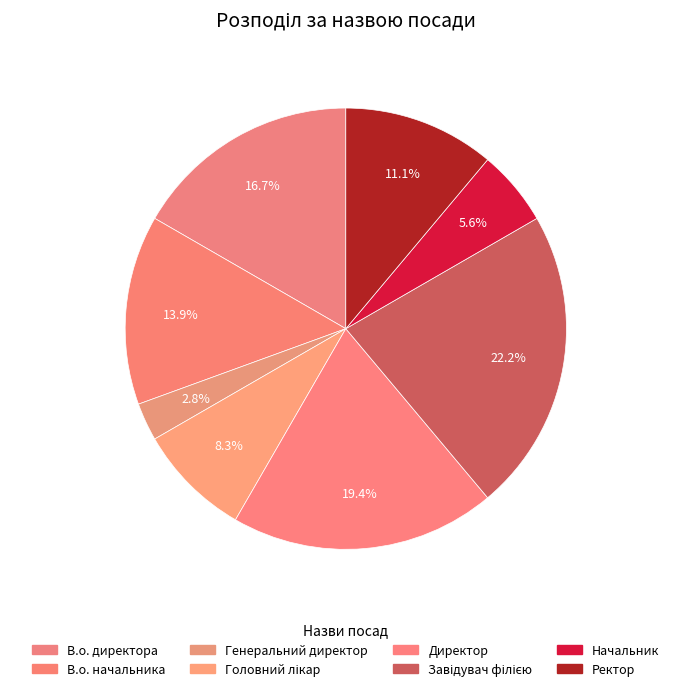

How many segments does this pie chart have?

8